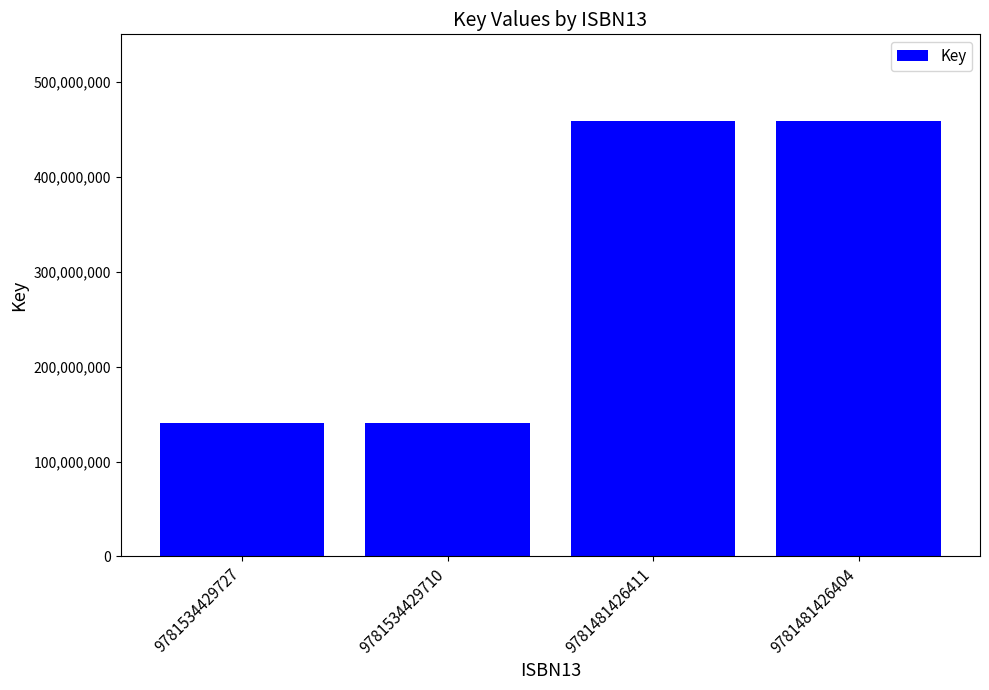

Count the number of data series in this chart.

1